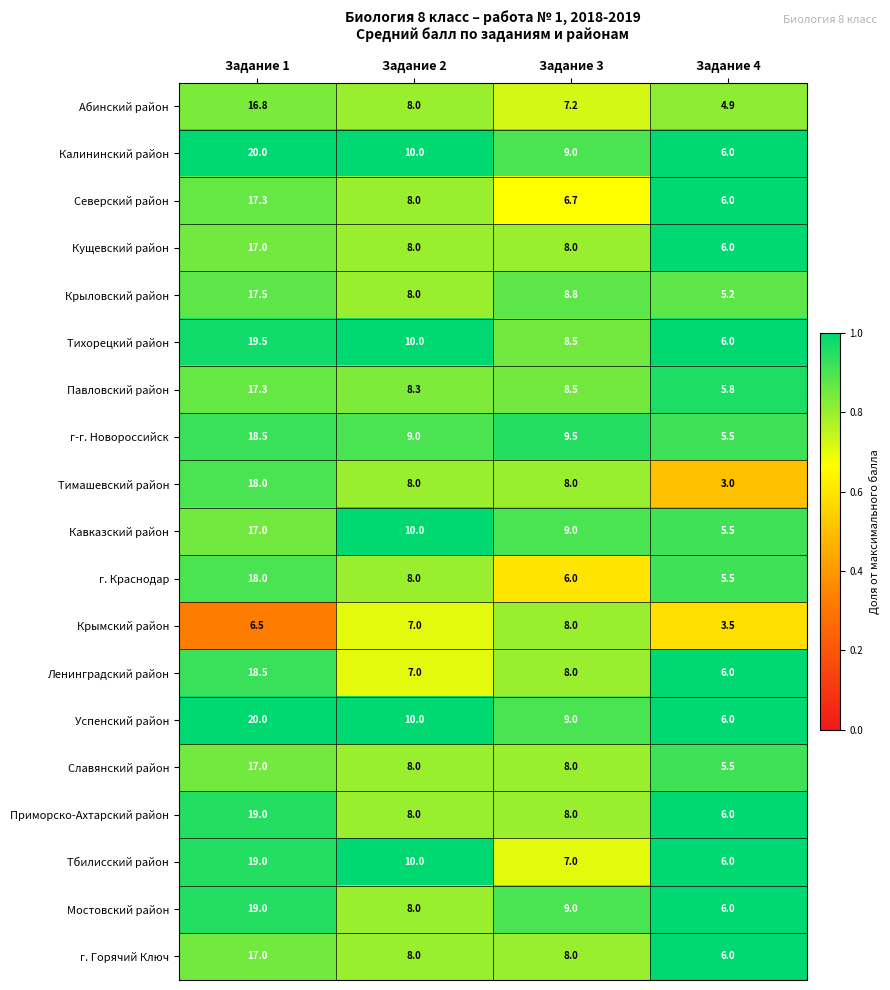

At which label does Тихорецкий район reach its peak?

Задание 1